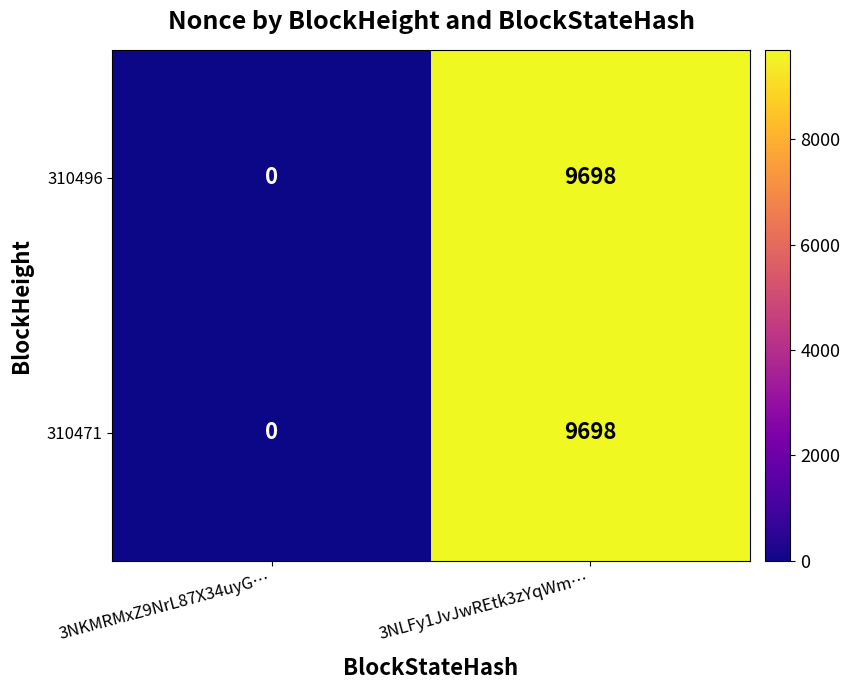

What is the average value of the 310471 series?

4849